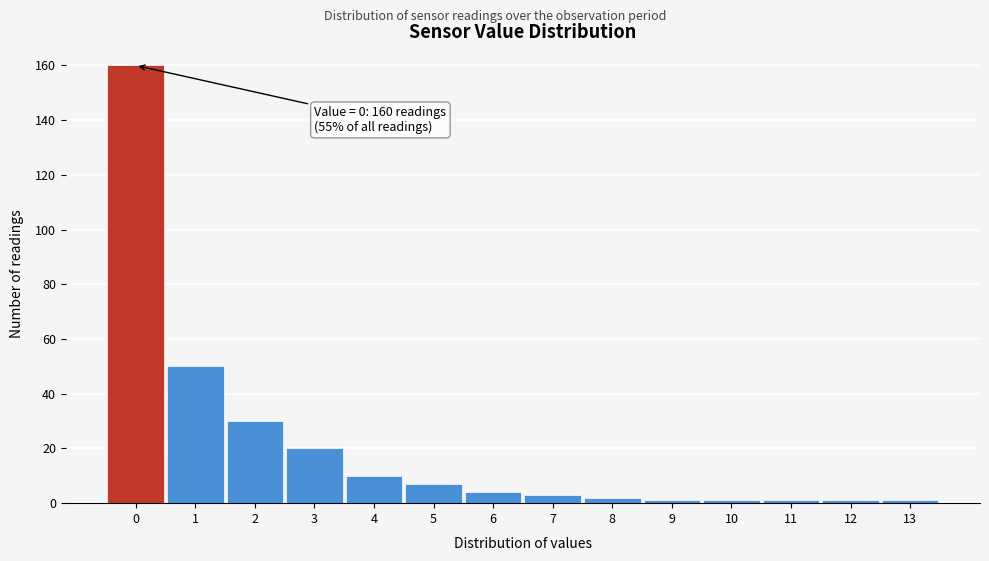

Over which range of the x-axis is the bar tallest?

-0.5 to 0.5